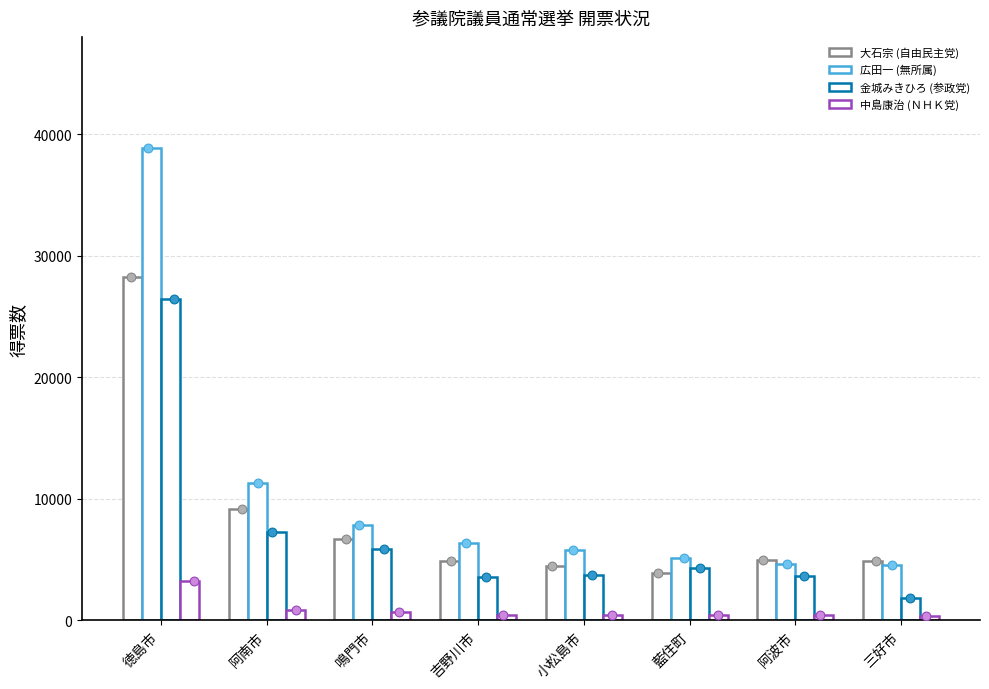

At which category is the sum across all series the highest?

徳島市